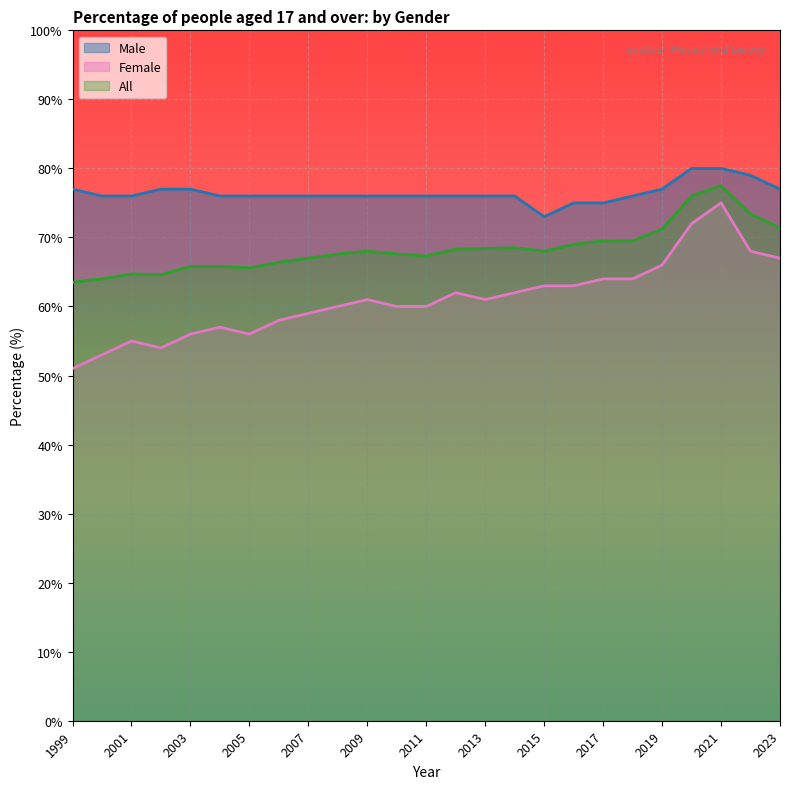

Is the value of Male at 2004 greater than the value of Female at 2003?

Yes